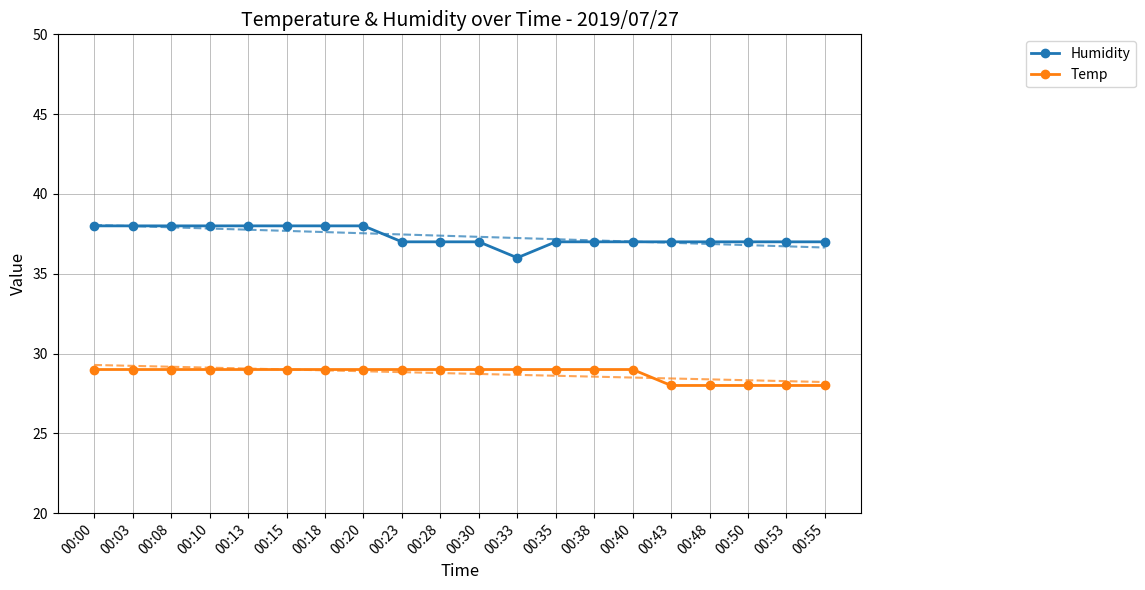

True or false: Temp and Humidity cross at least once.

False